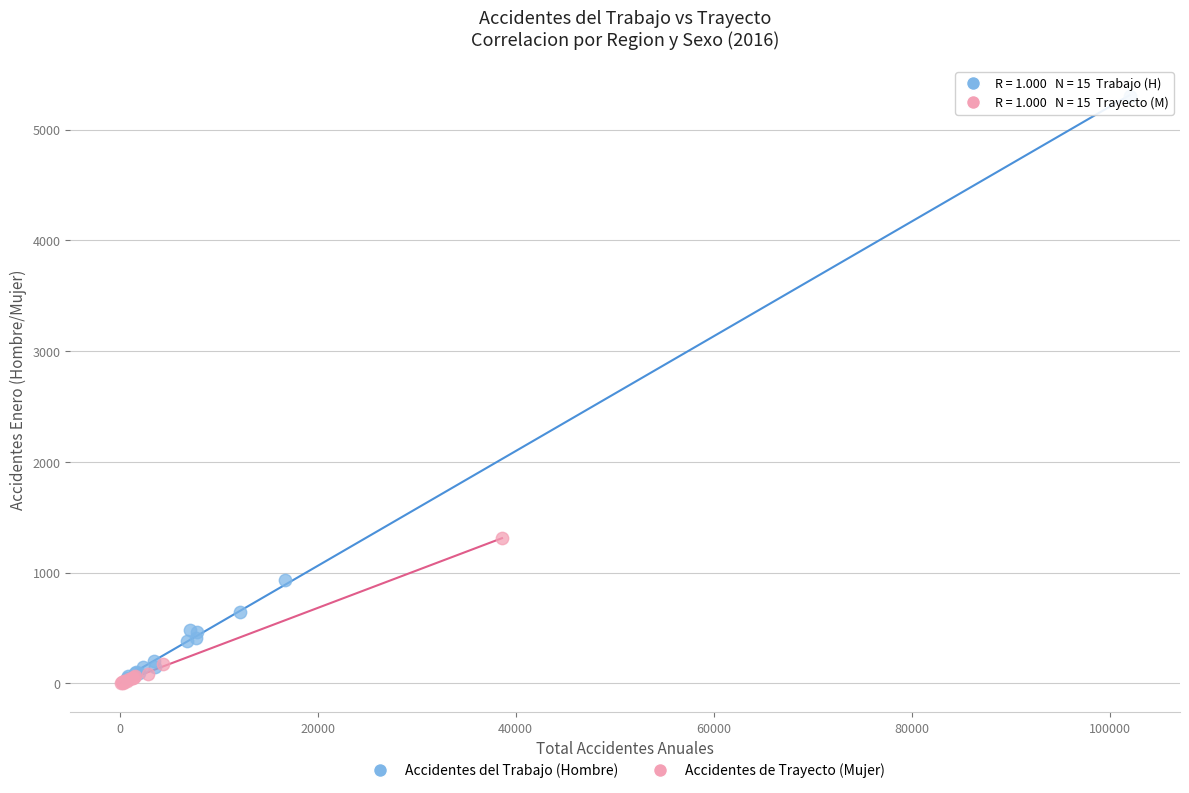

Which series has the largest Y range (max minus min)?

Accidentes del Trabajo (Hombre)